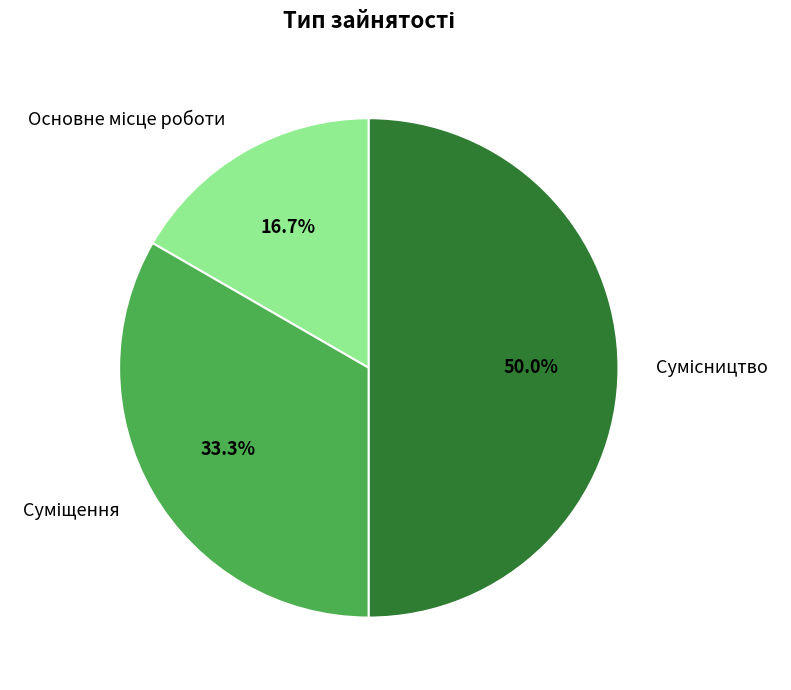

Is it true that Сумісництво is 50% of the pie?

True